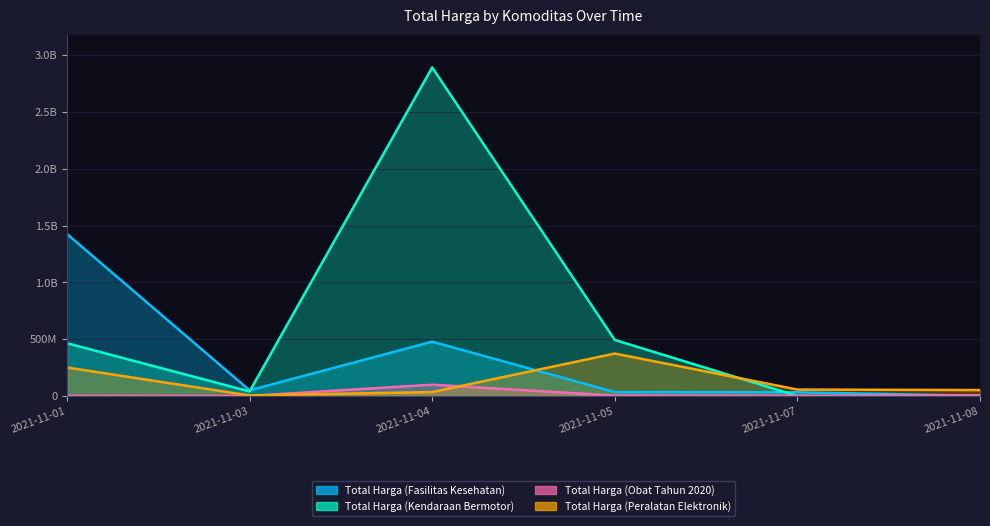

How many intersections are there between Total Harga (Fasilitas Kesehatan) and Total Harga (Peralatan Elektronik)?

1